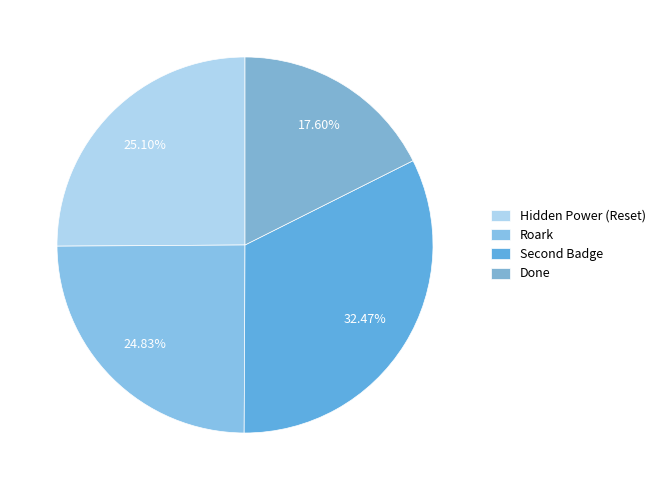

To the nearest percent, what percentage of the pie is Hidden Power (Reset)?

25%